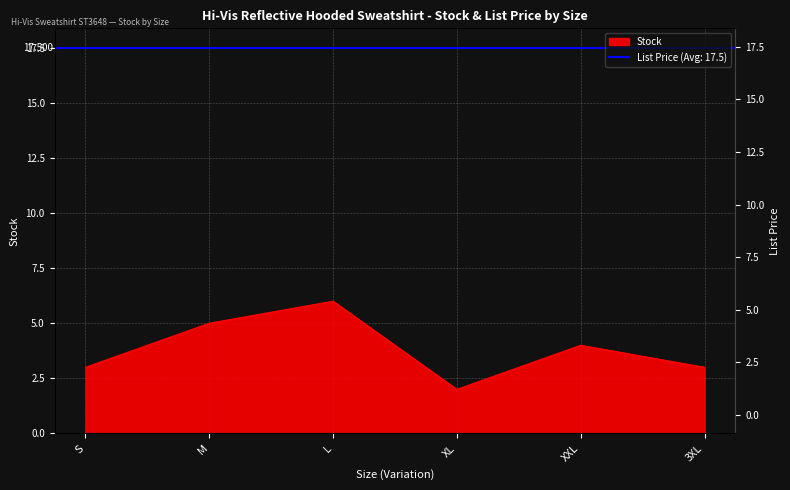

List the labels in order of value, smallest first.

XL, S, 3XL, XXL, M, L